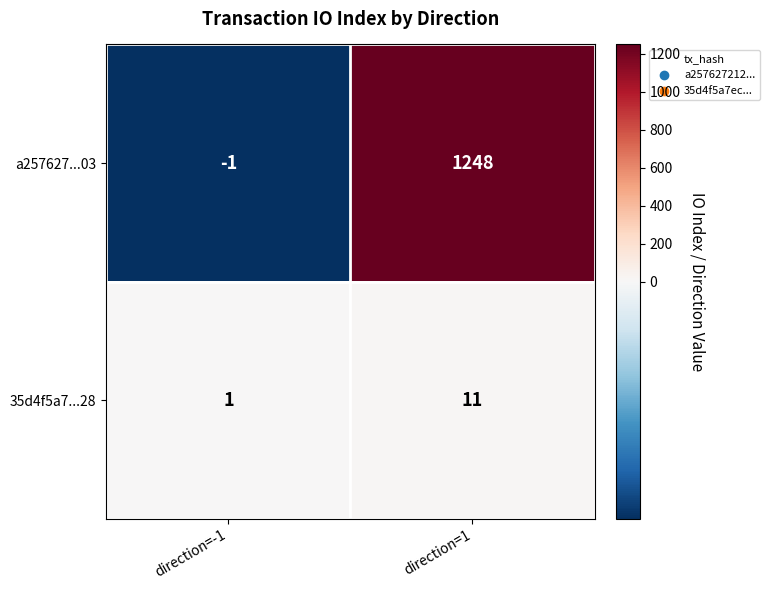

Reading right to left, list all the values displayed in this chart.

a257627...03: direction=1=1248	direction=-1=-1
35d4f5a7...28: direction=1=11	direction=-1=1